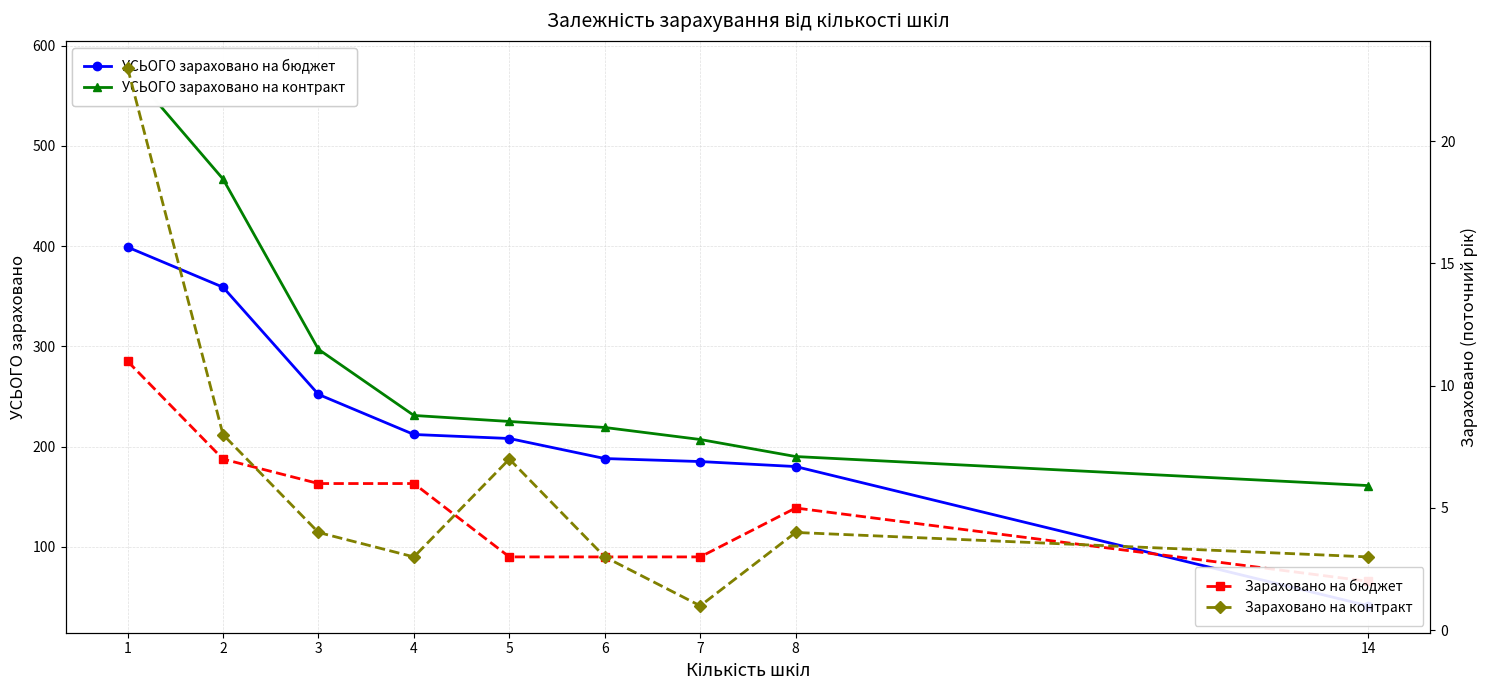

Does the chart have visible grid lines?

Yes